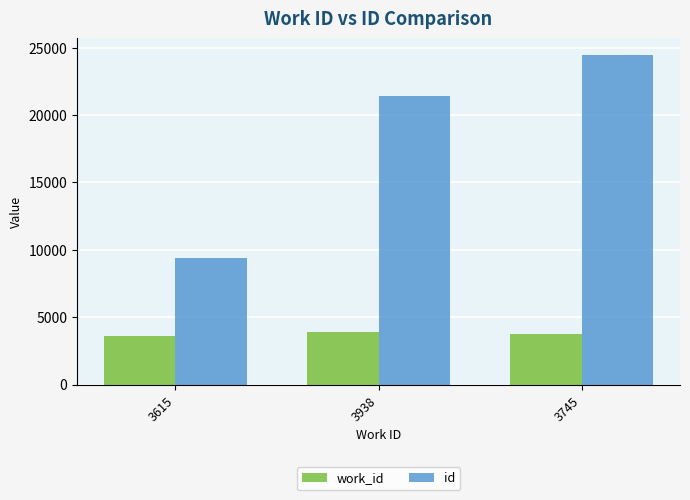

What is the average value of the id series?

18426